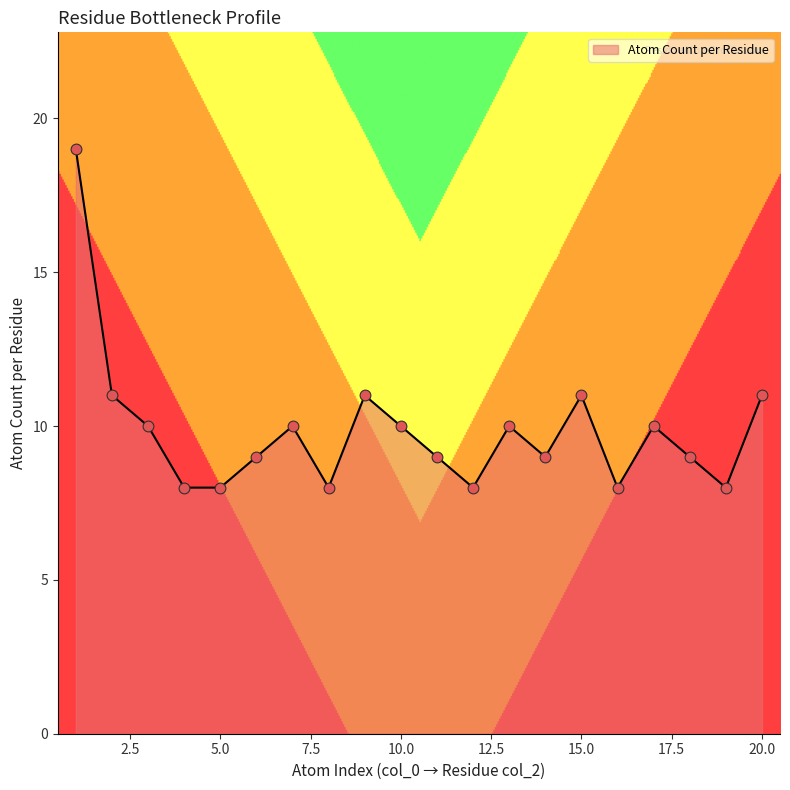

What is the maximum value shown in the chart?

19